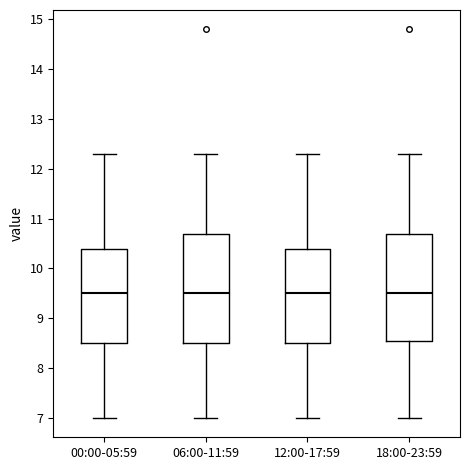

Reading left to right, read every box against the y-axis: the position of its median line, the range the box covers, and the ends of its whiskers. The values are not printed on the chart, so give them approximately, as read against the axis.

00:00-05:59: median 9.5, box 8.5 to 10.4, whiskers 7.0 to 12.3
06:00-11:59: median 9.5, box 8.5 to 10.7, whiskers 7.0 to 12.3
12:00-17:59: median 9.5, box 8.5 to 10.4, whiskers 7.0 to 12.3
18:00-23:59: median 9.5, box 8.6 to 10.7, whiskers 7.0 to 12.3